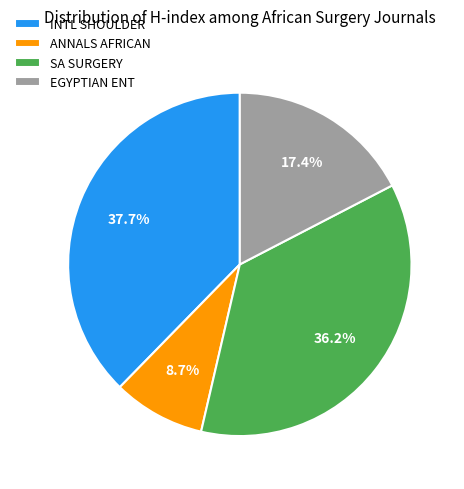

Rank the categories by value from lowest to highest.

ANNALS AFRICAN, EGYPTIAN ENT, SA SURGERY, INTL SHOULDER